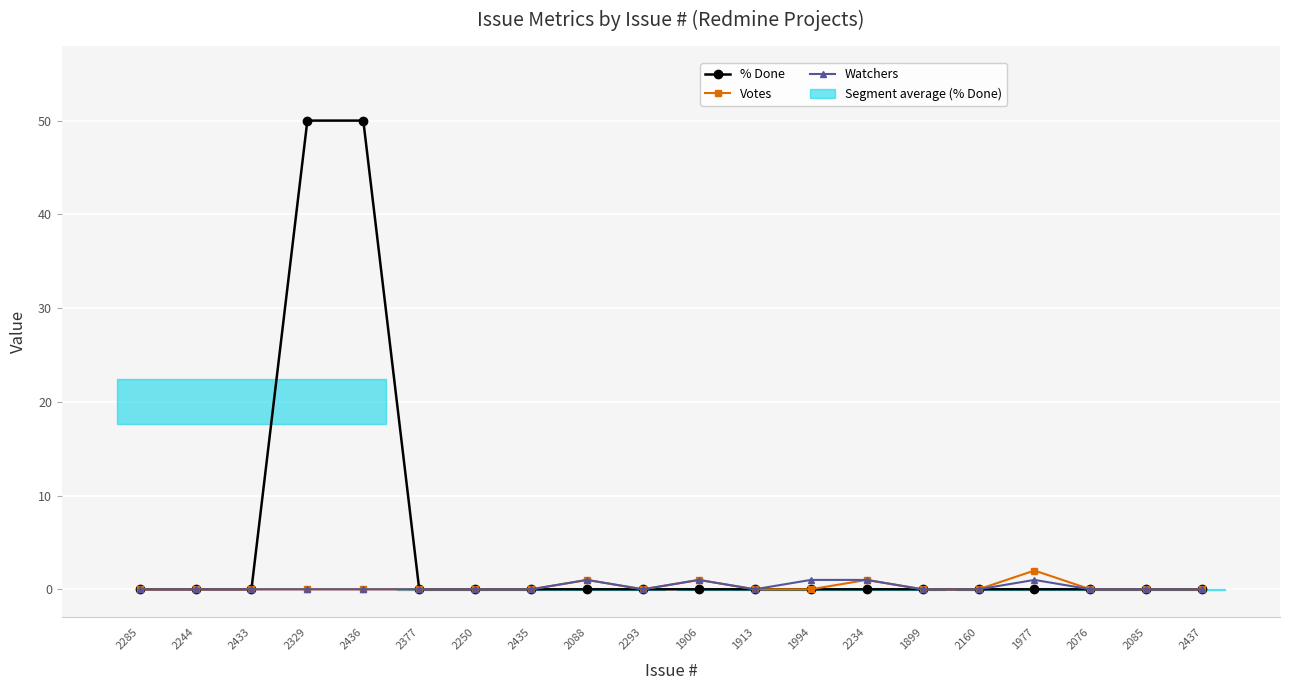

The Watchers series shows 0 at 2433. True or false?

True